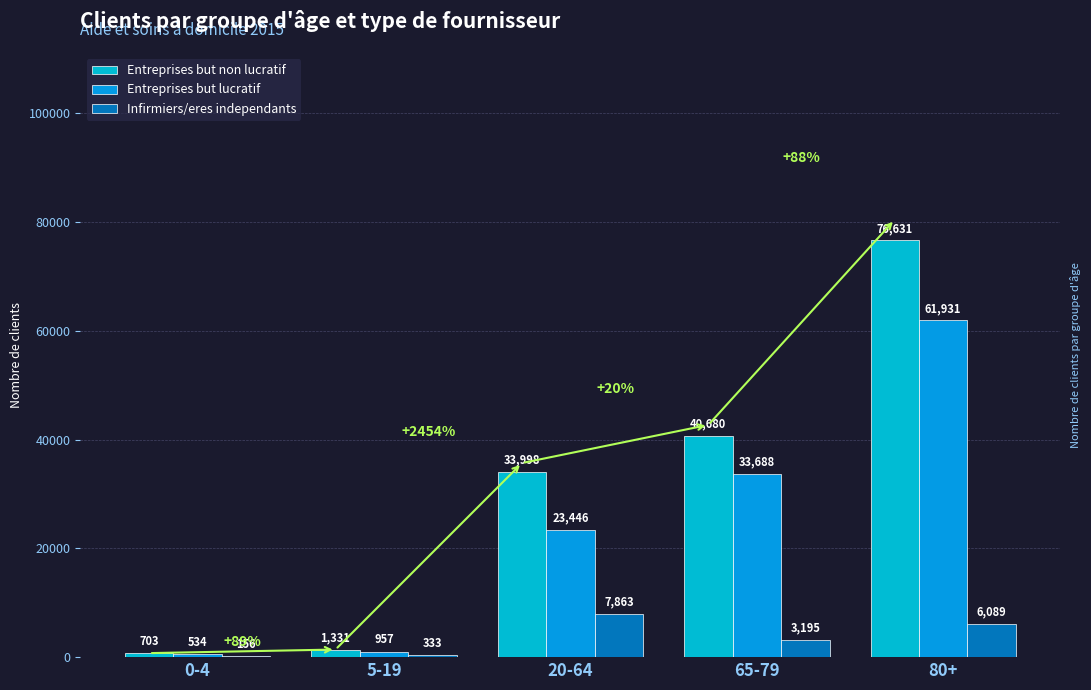

At 20-64, list the series in order from smallest to largest.

Infirmiers/eres independants, Entreprises but lucratif, Entreprises but non lucratif